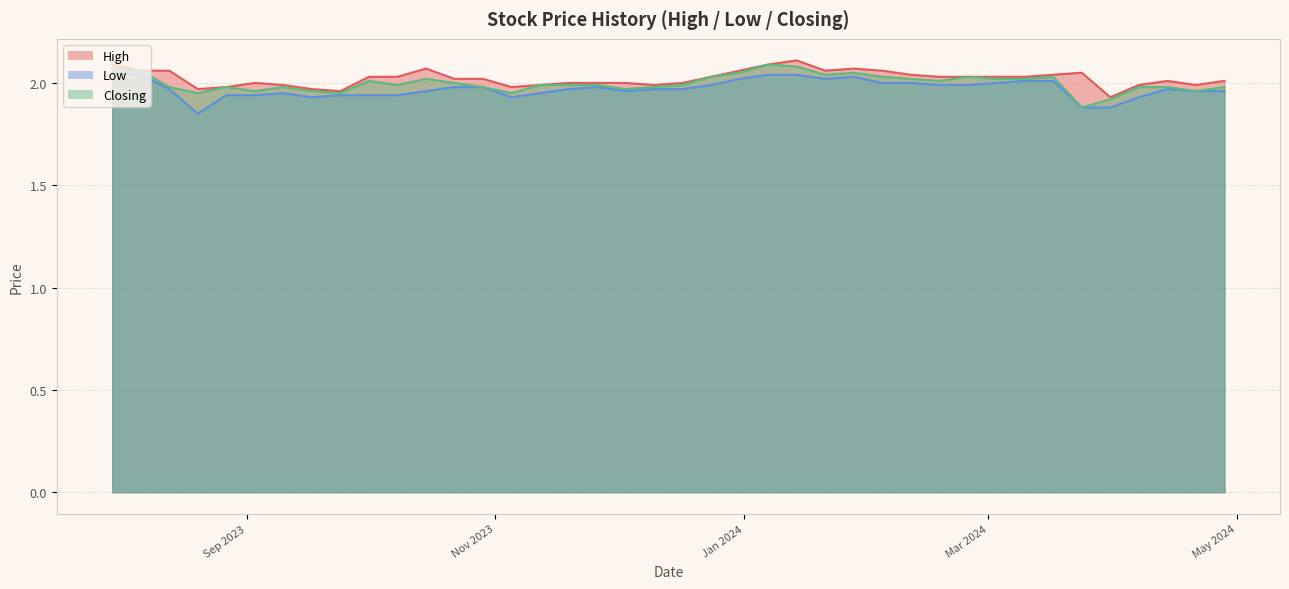

True or false: Closing has more than 1 interior local peaks.

True